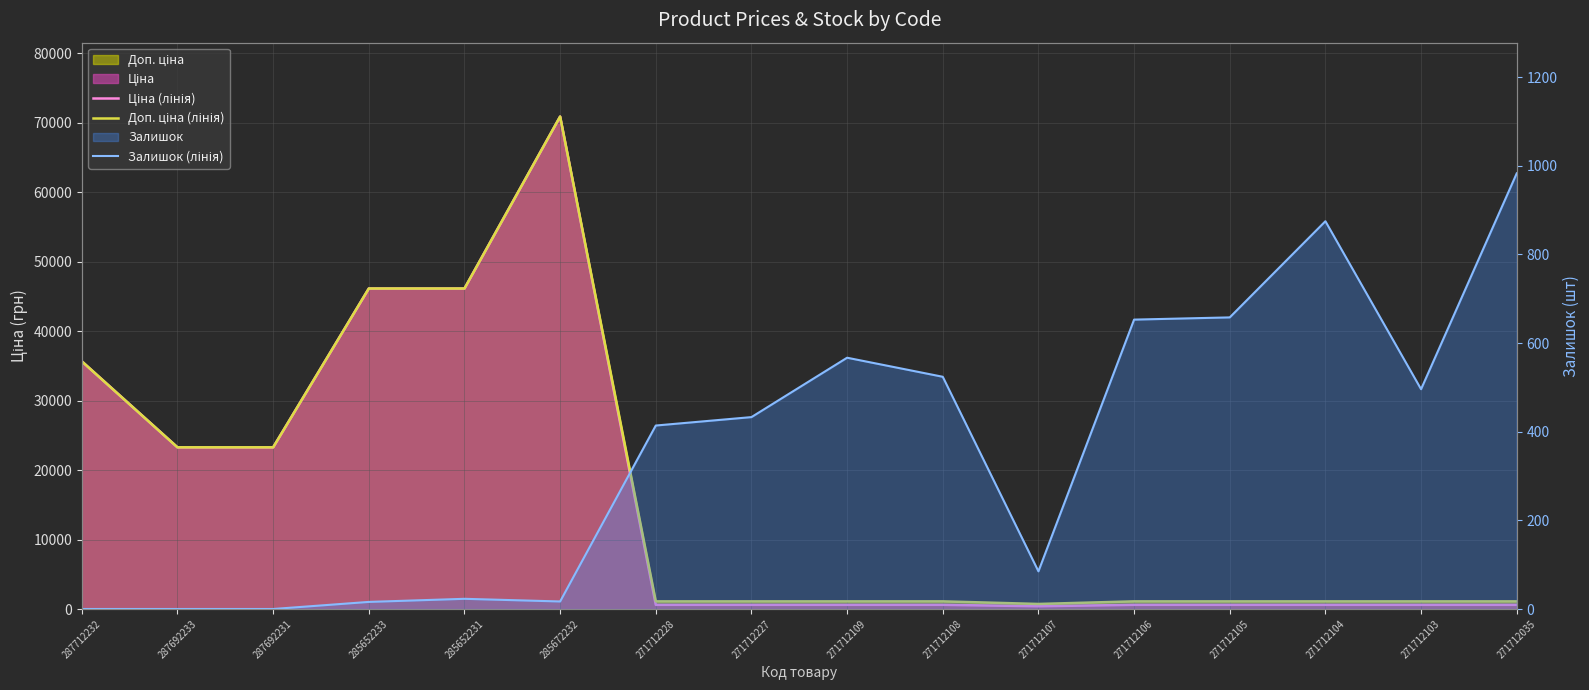

How many values in the Залишок (лінія) series are below 433?

8